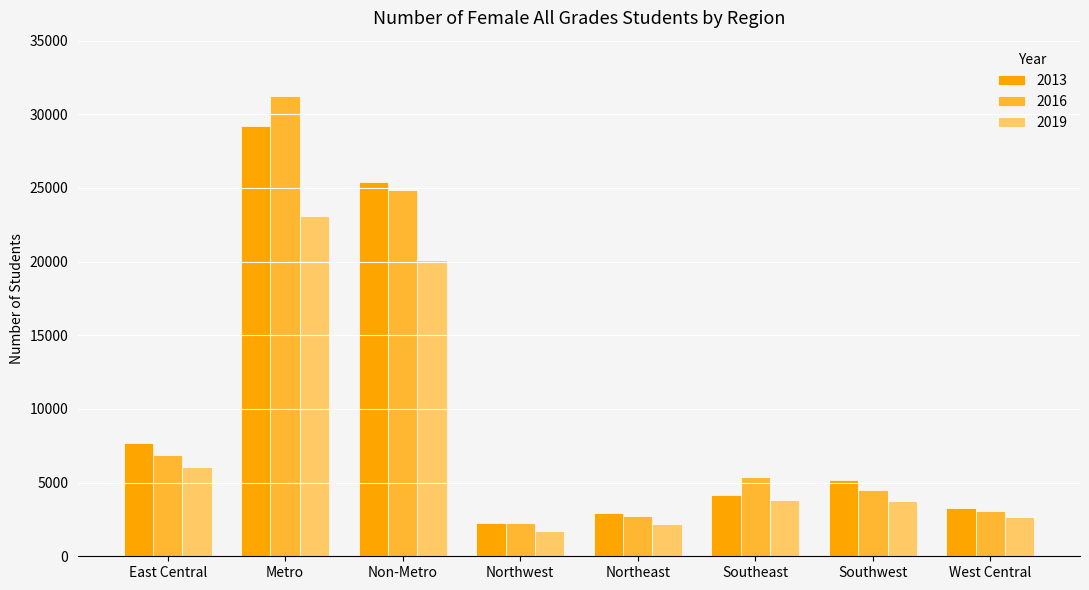

What position from the left is Northeast?

5